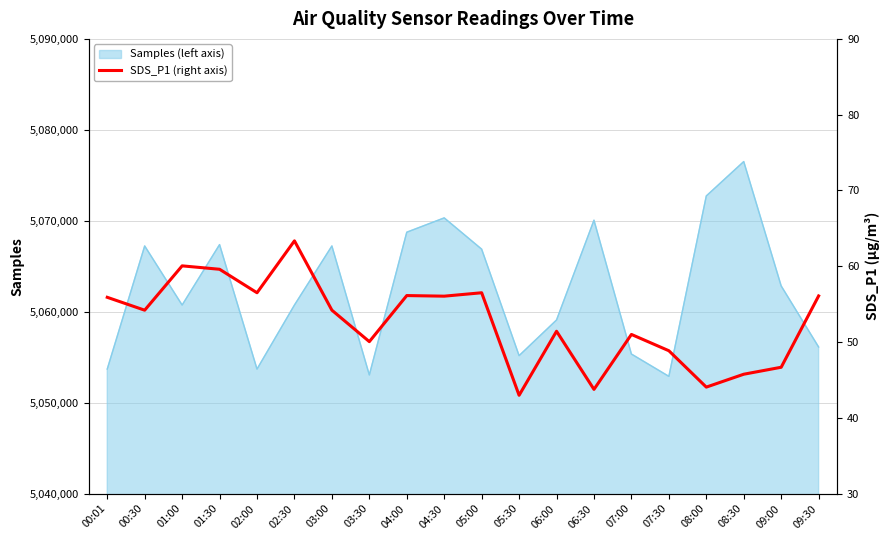

What is the maximum value for Samples (left axis)?

5076510